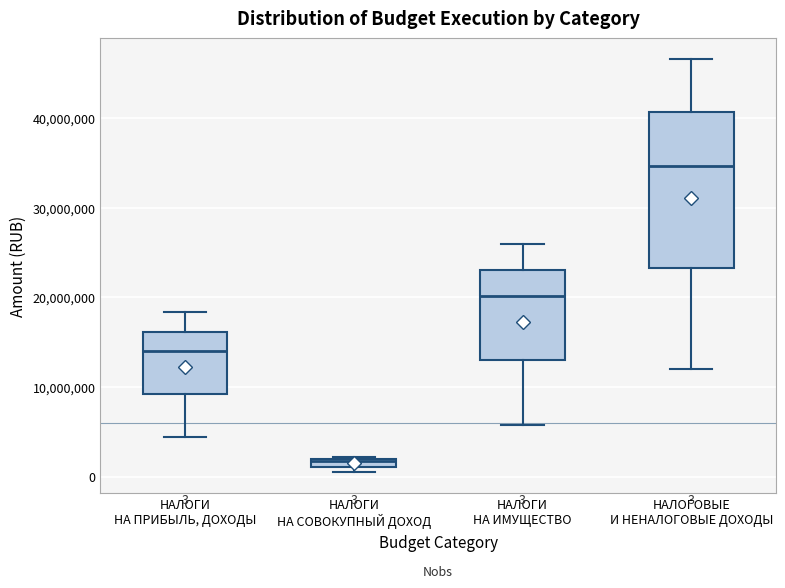

Which box is the tallest, from its lower edge to its upper edge?

НАЛОГОВЫЕ И НЕНАЛОГОВЫЕ ДОХОДЫ